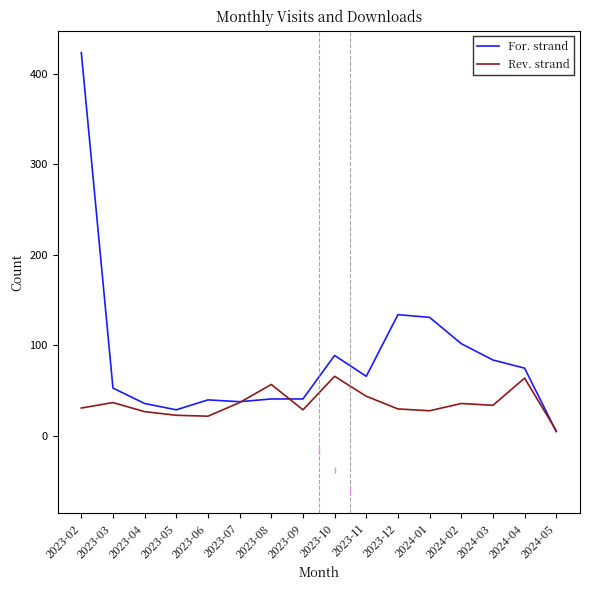

What position from the right is 2023-02?

16